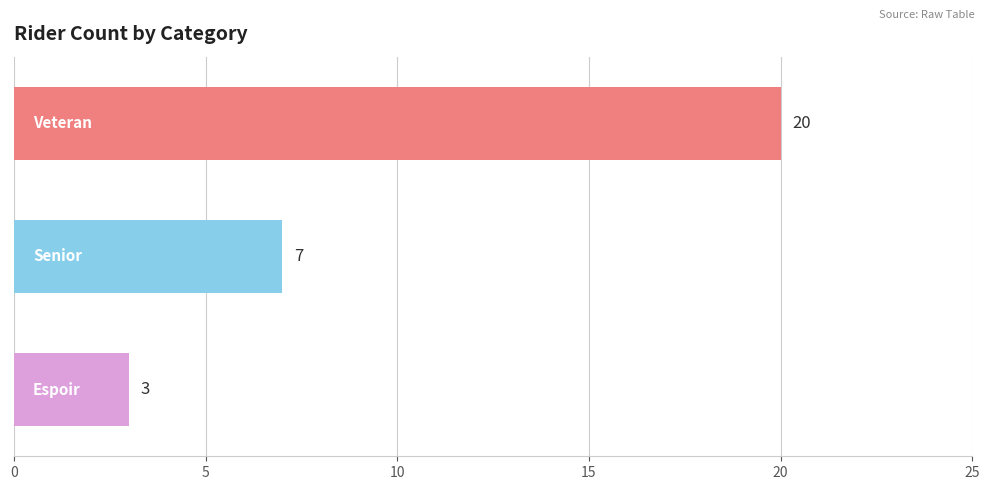

What is the average value?

10